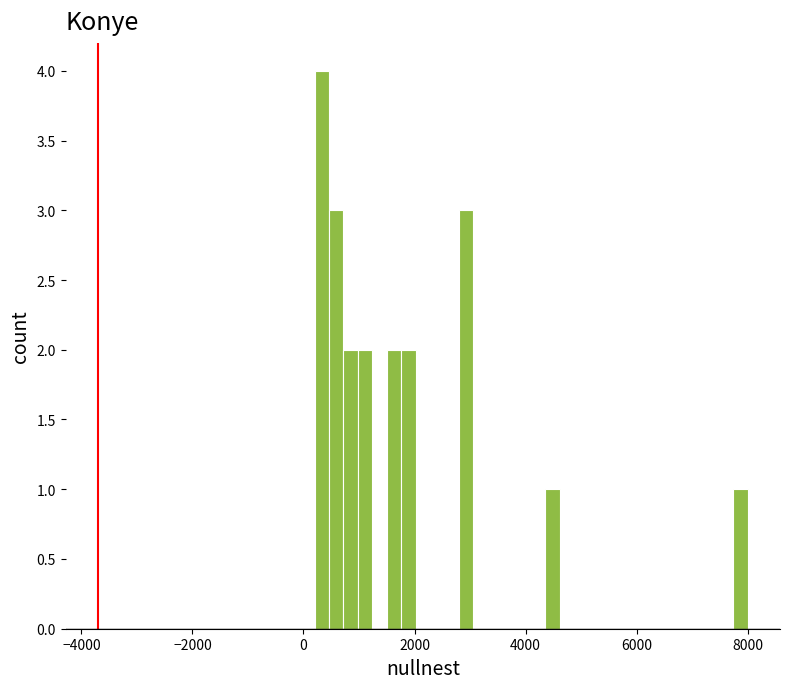

Read against the x-axis, roughly where is the centre of the tallest bar?

400